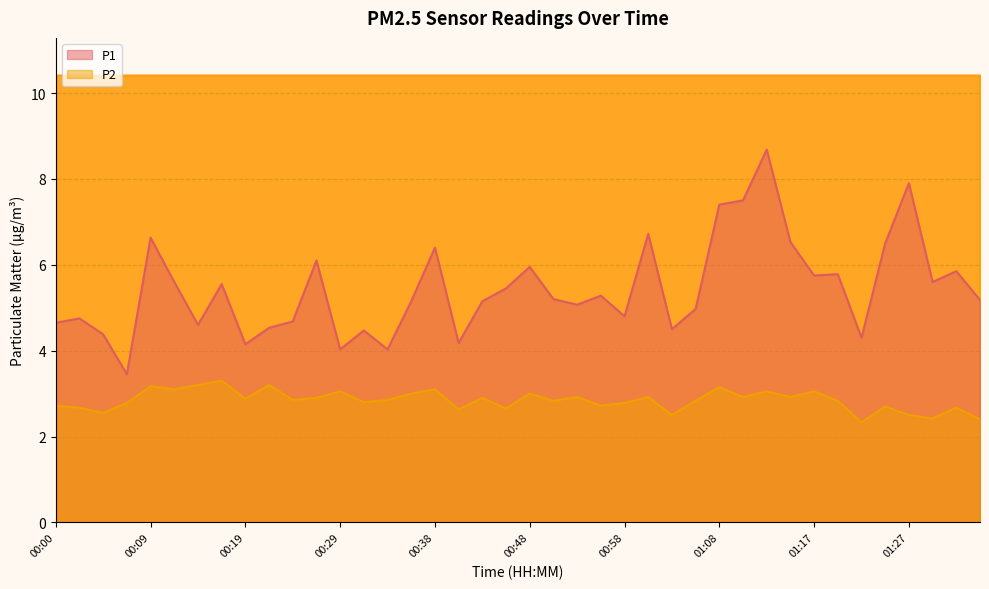

What is the difference between the P2 values at 00:22 and 00:07?

0.4